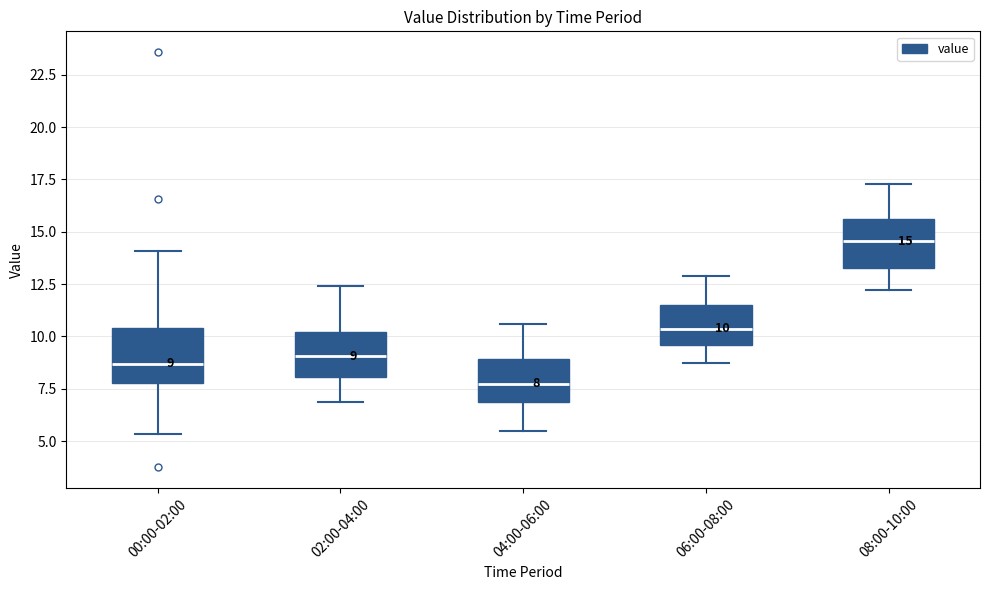

Which box's median line is the lowest?

04:00-06:00